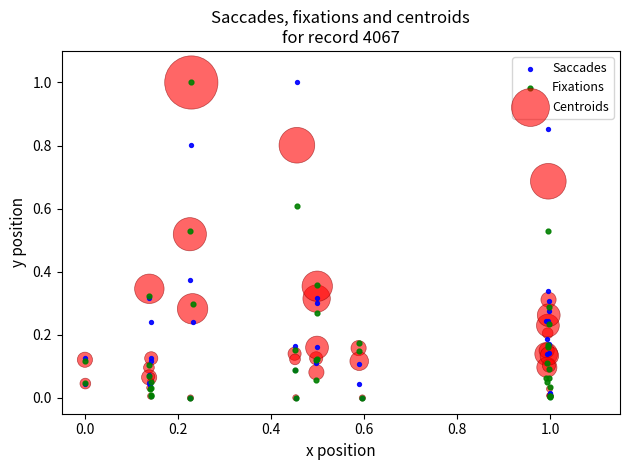

What are all the series names shown in the legend?

Saccades, Fixations, Centroids